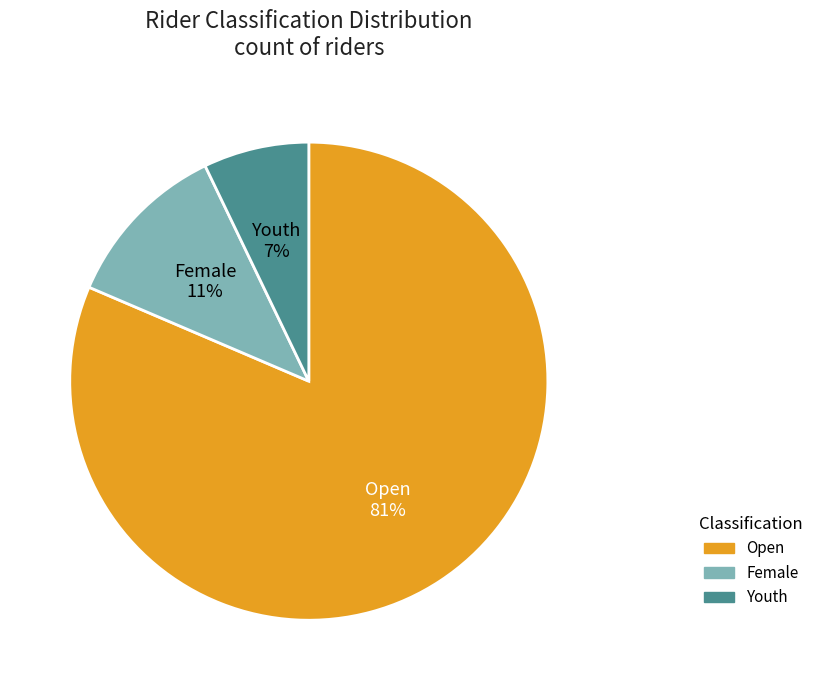

To the nearest percent, what is the combined percentage of Youth and Open?

89%